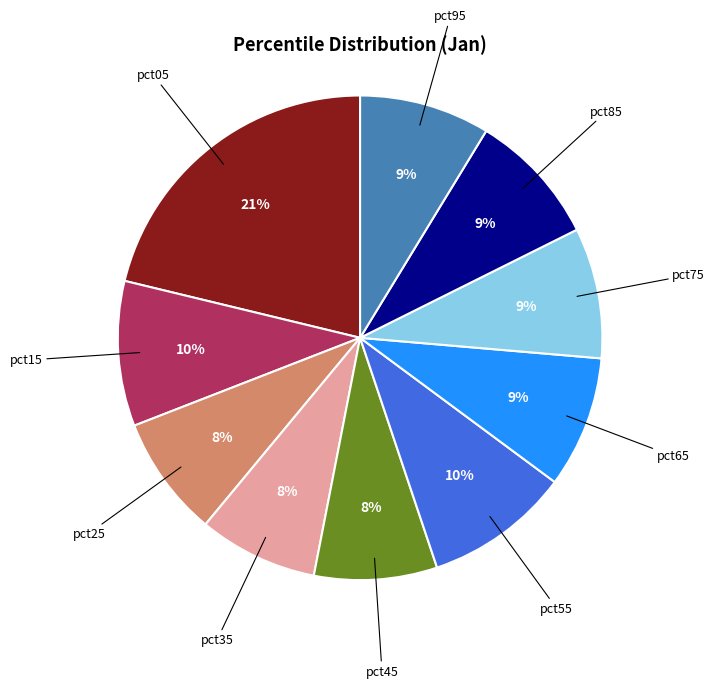

To the nearest percent, what is the combined percentage of pct05 and pct15?

31%